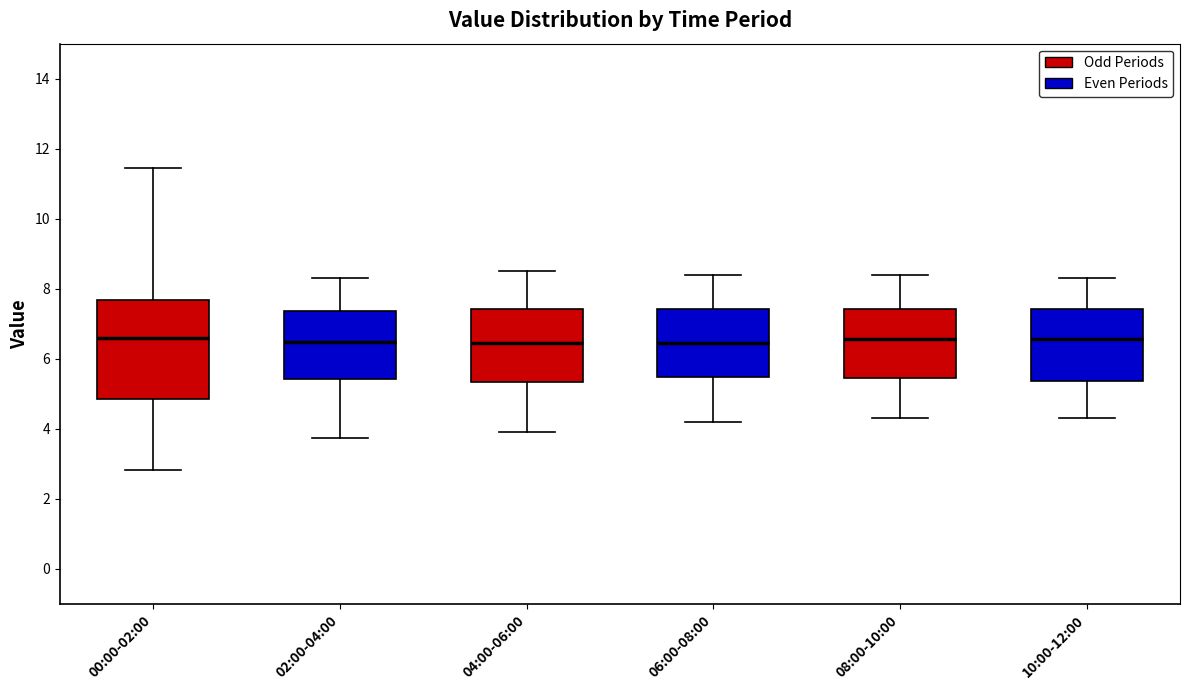

Reading left to right, read every box against the y-axis: the position of its median line, the range the box covers, and the ends of its whiskers. The values are not printed on the chart, so give them approximately, as read against the axis.

00:00-02:00: median 6.6, box 4.8 to 7.6, whiskers 2.8 to 11.4
02:00-04:00: median 6.4, box 5.4 to 7.4, whiskers 3.8 to 8.4
04:00-06:00: median 6.4, box 5.4 to 7.4, whiskers 4.0 to 8.6
06:00-08:00: median 6.4, box 5.4 to 7.4, whiskers 4.2 to 8.4
08:00-10:00: median 6.6, box 5.4 to 7.4, whiskers 4.4 to 8.4
10:00-12:00: median 6.6, box 5.4 to 7.4, whiskers 4.4 to 8.4